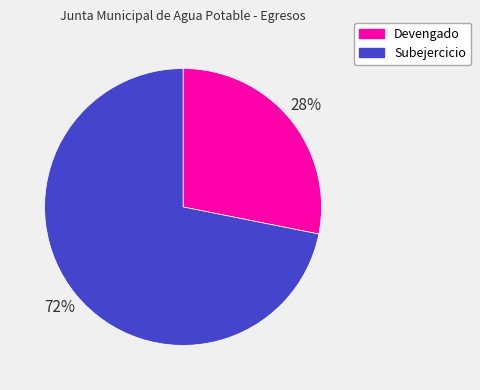

Do Subejercicio and Devengado together represent more than half of the pie?

Yes